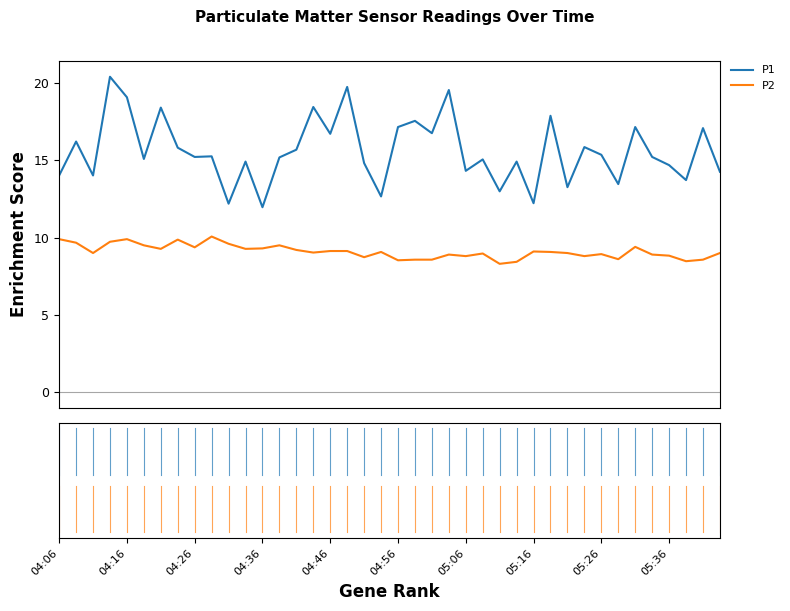

Which series has the largest range (max minus min)?

P1